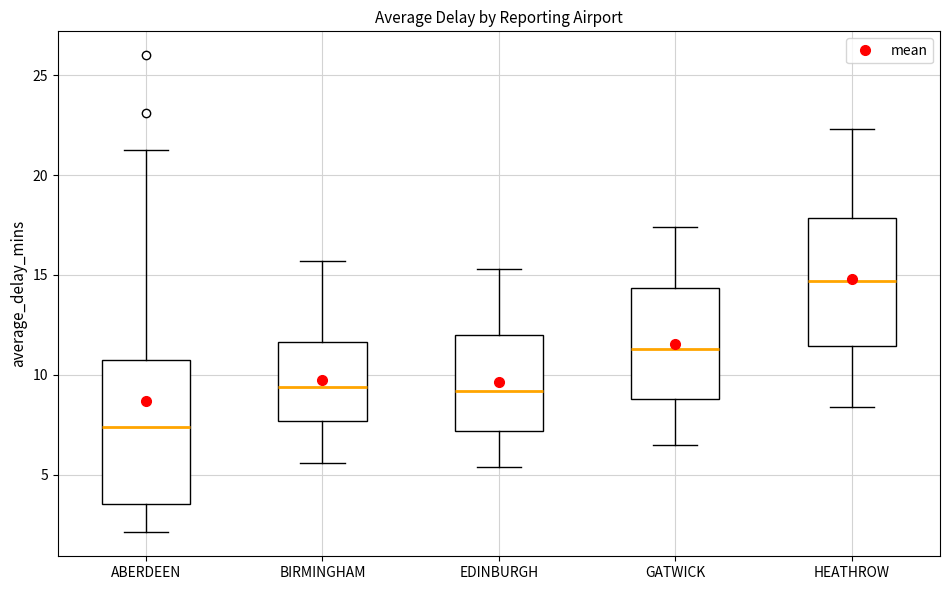

Reading left to right, transcribe this box plot: for each box, give where its median line is, the range the box spans, and where its two whiskers end, as read against the y-axis. The values are not printed on the chart, so give them approximately, as read against the axis.

ABERDEEN: median 7.5, box 3.5 to 10.5, whiskers 2.0 to 21.5
BIRMINGHAM: median 9.5, box 7.5 to 11.5, whiskers 5.5 to 15.5
EDINBURGH: median 9.0, box 7.0 to 12.0, whiskers 5.5 to 15.5
GATWICK: median 11.5, box 9.0 to 14.5, whiskers 6.5 to 17.5
HEATHROW: median 14.5, box 11.5 to 18.0, whiskers 8.5 to 22.5